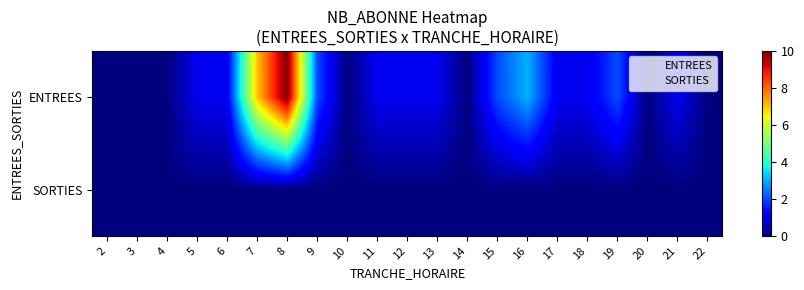

Which category has the highest value across all series?

8